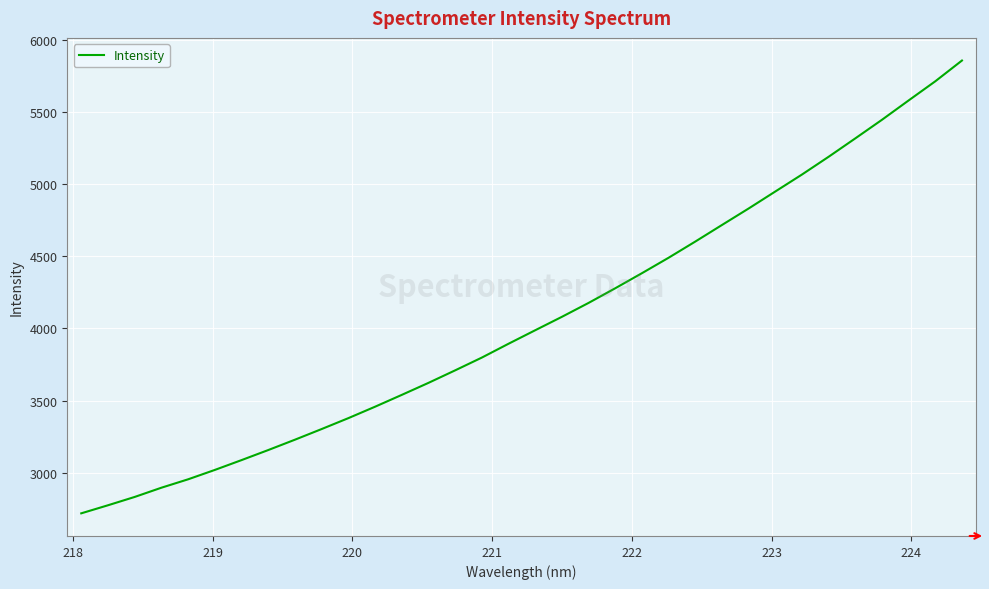

What is the maximum value shown in the chart?

5856.7